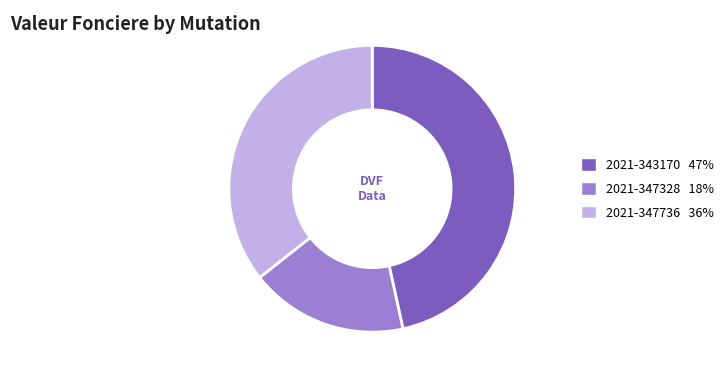

What is the ratio of the value at 2021-347736 to the value at 2021-343170?

0.8